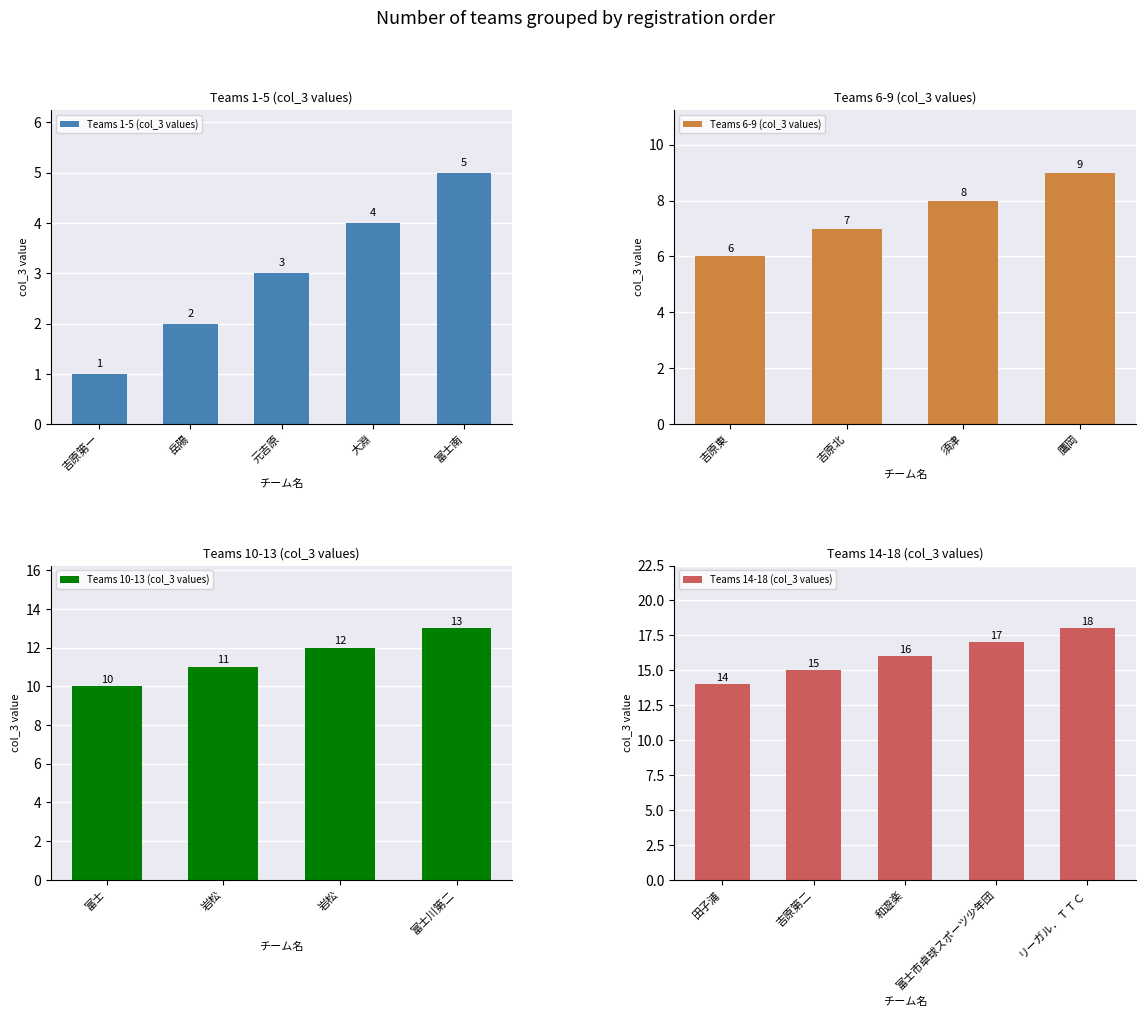

Which category has the highest value across all series?

リーガル．ＴＴＣ